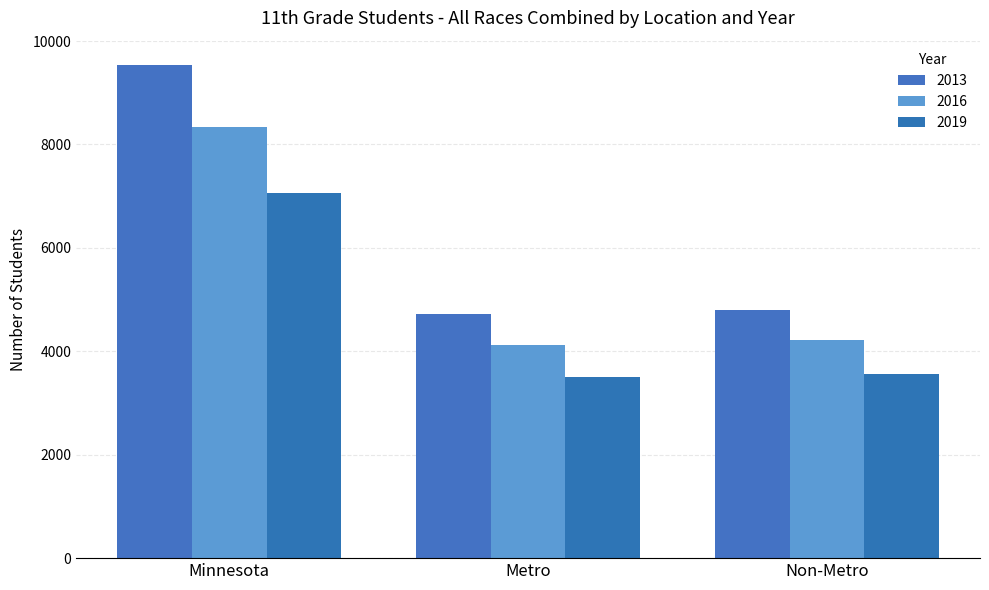

At which category is the sum across all series the highest?

Minnesota